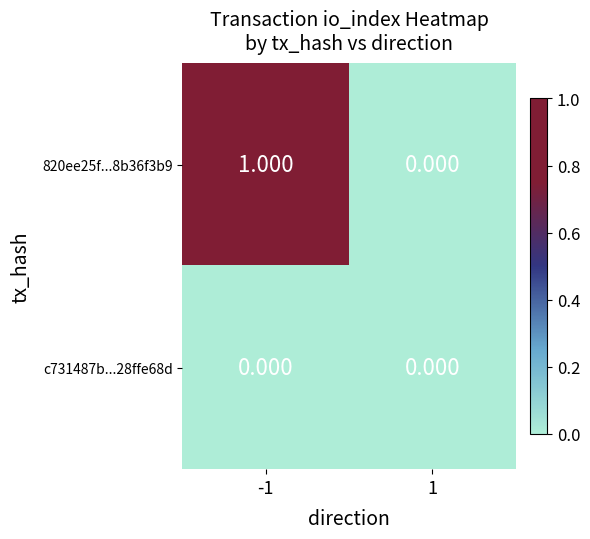

Is the value of 820ee25f...8b36f3b9 at -1 greater than the value of c731487b...28ffe68d at -1?

Yes